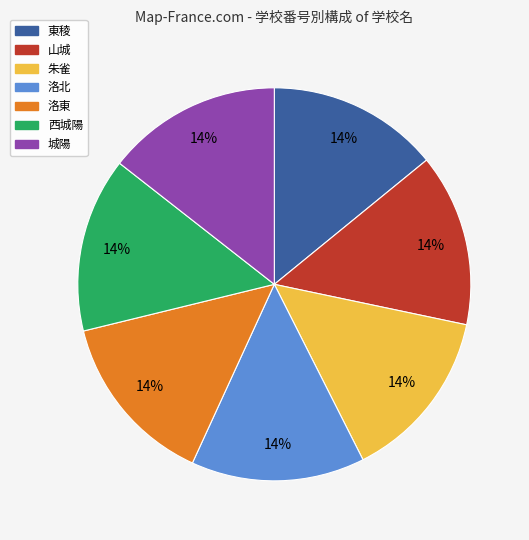

What is the ratio of the value at 城陽 to the value at 西城陽?

1.0